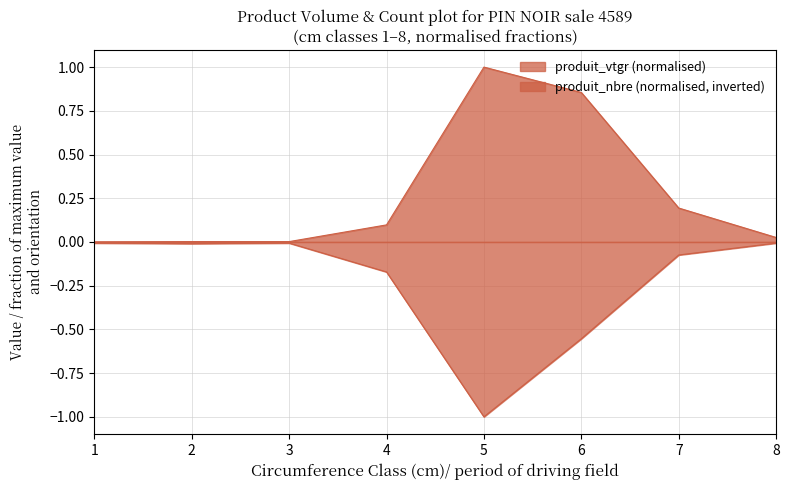

At which category does the chart reach its peak across all series?

5